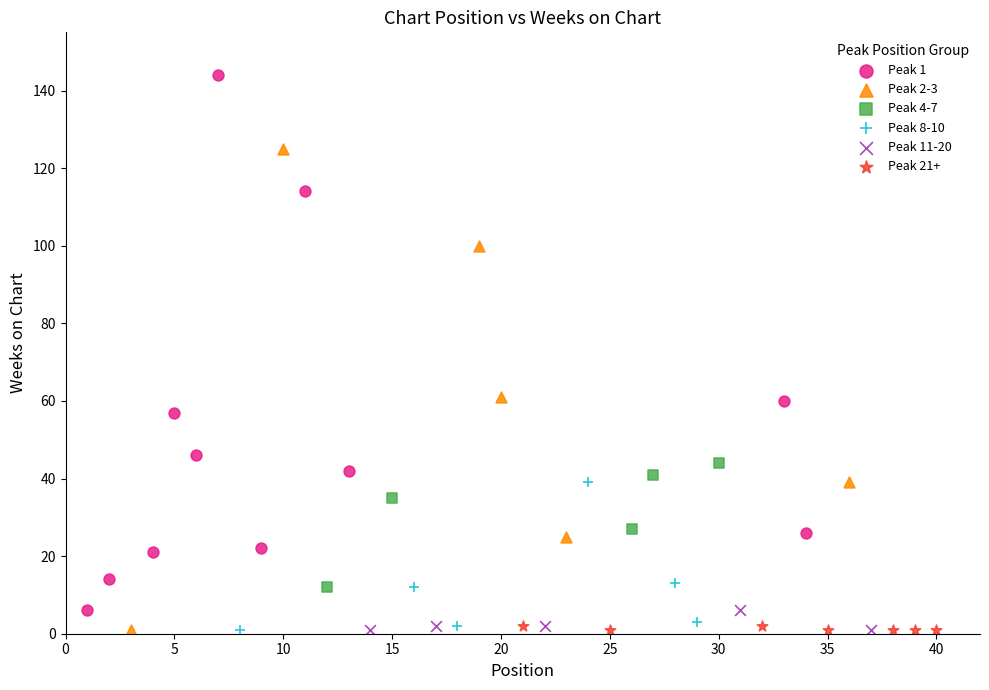

Which series has the widest spread of Y values?

Peak 1